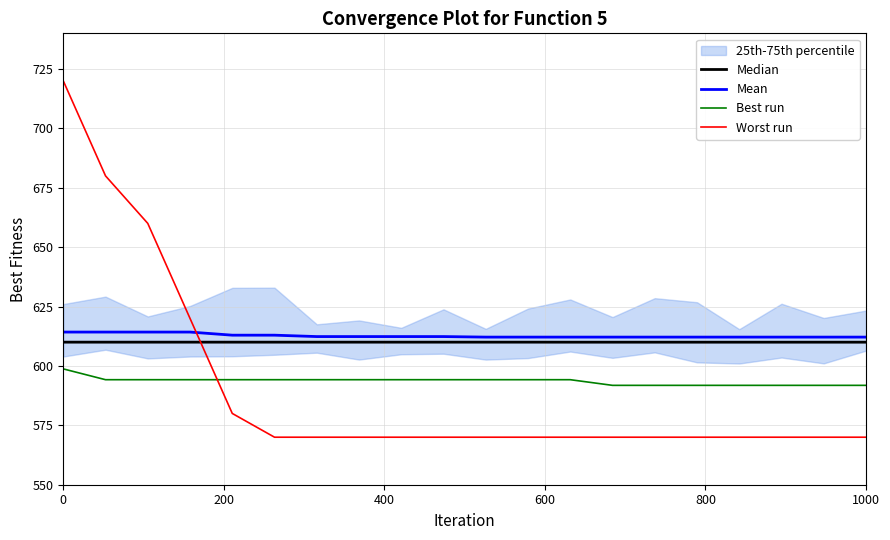

True or false: Best run and Mean intersect in this chart.

False